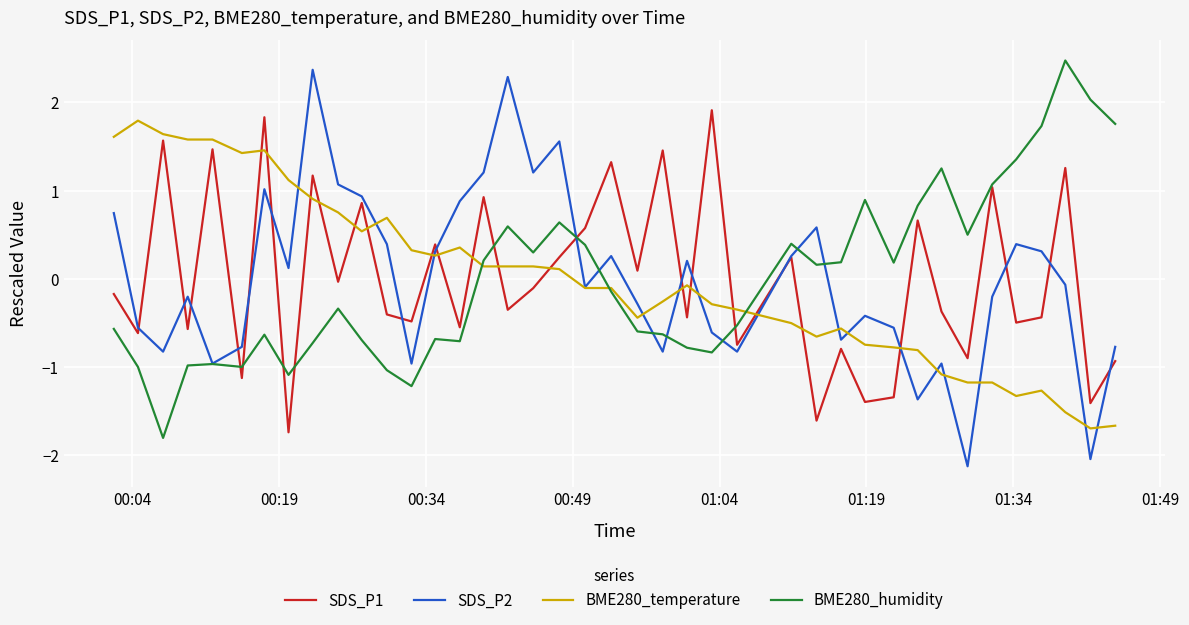

What is the maximum value for BME280_humidity?

2.5